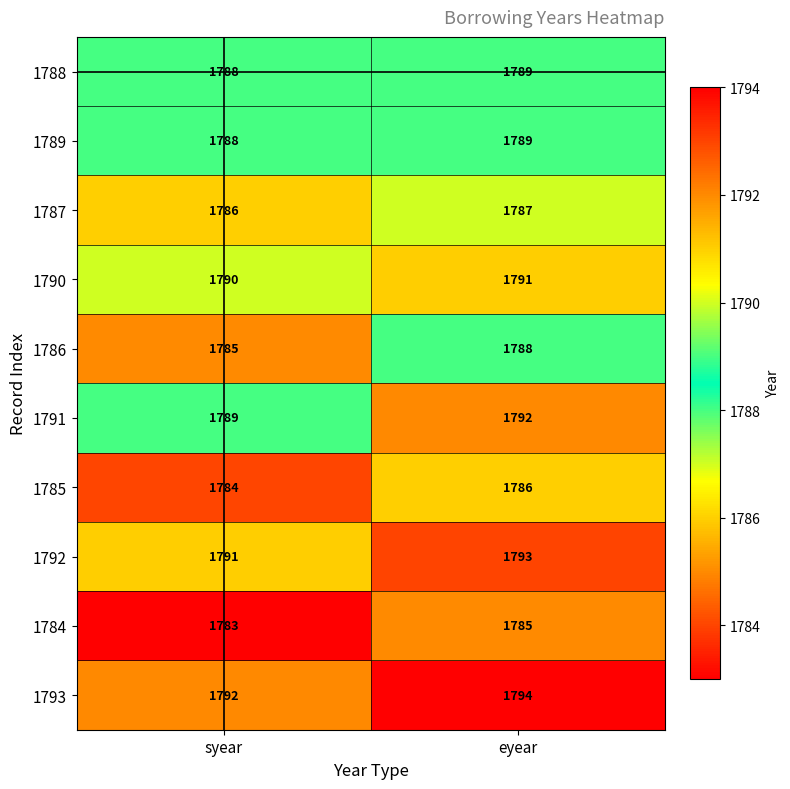

Is it true that 1791 equals 1789 at syear?

True